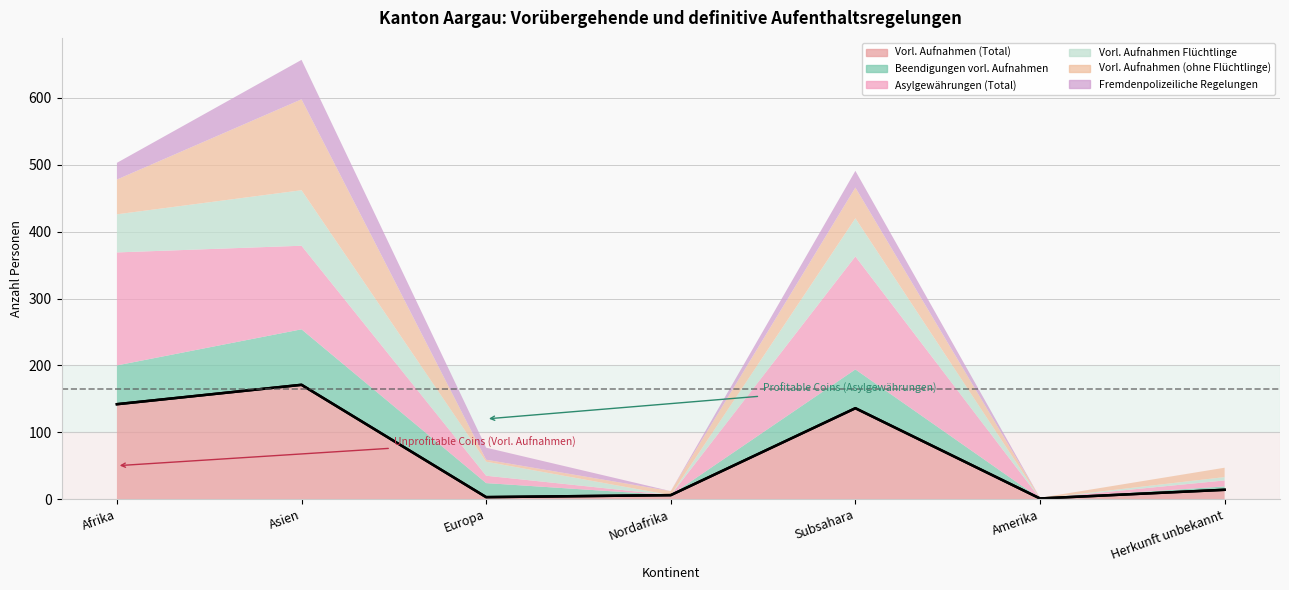

How many data points in Beendigungen vorl. Aufnahmen are above 21?

3